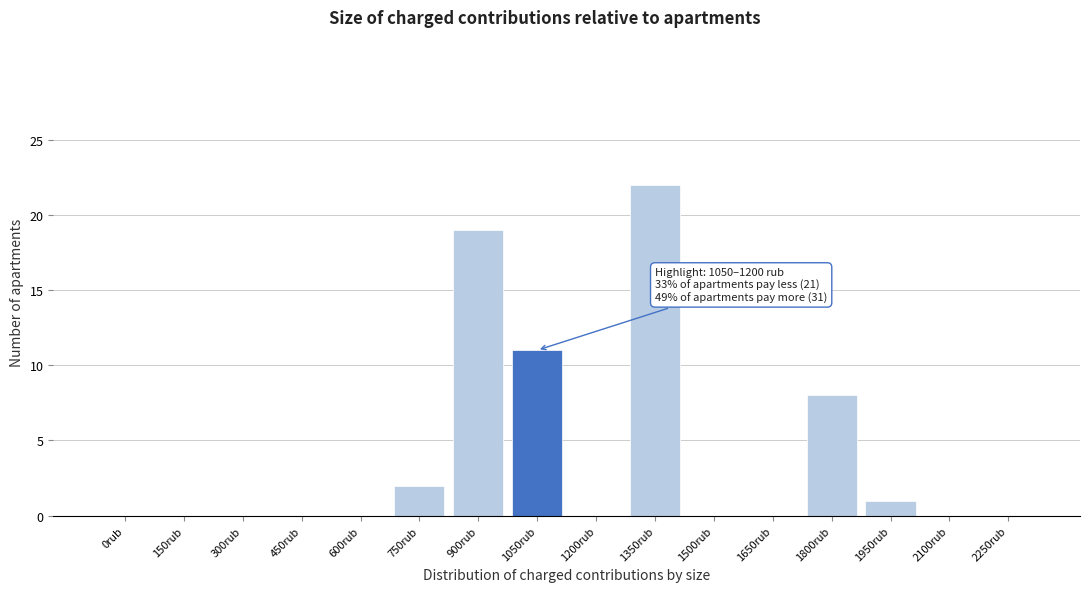

Reading left to right, what are all the values shown in this chart?

0rub=0	150rub=0	300rub=0	450rub=0	600rub=0	750rub=2	900rub=19	1050rub=11	1200rub=0	1350rub=22	1500rub=0	1650rub=0	1800rub=8	1950rub=1	2100rub=0	2250rub=0